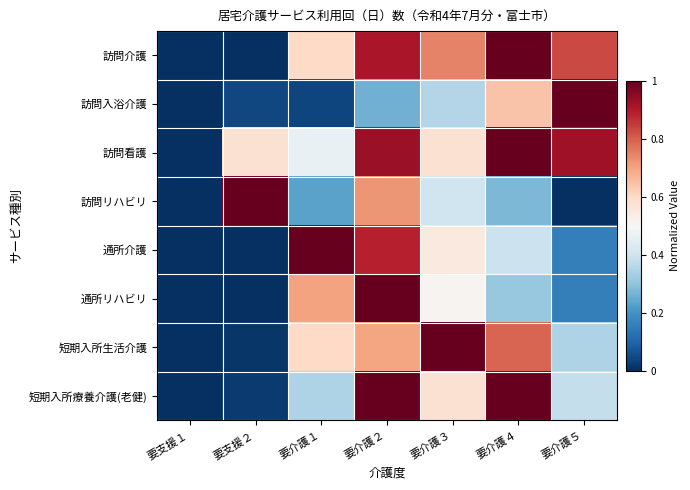

Which series has the widest spread of values?

訪問介護